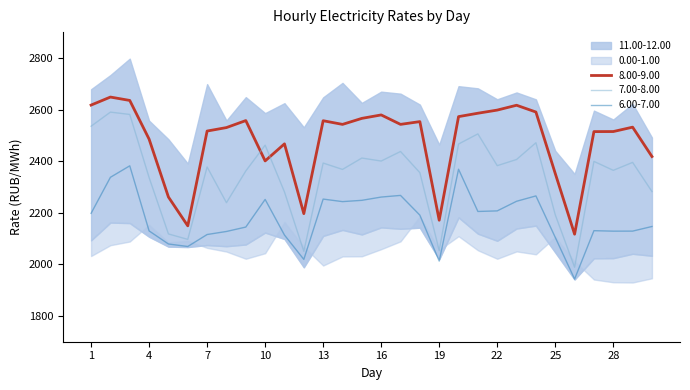

Where is 6.00-7.00 nearest to the value 2162?

30